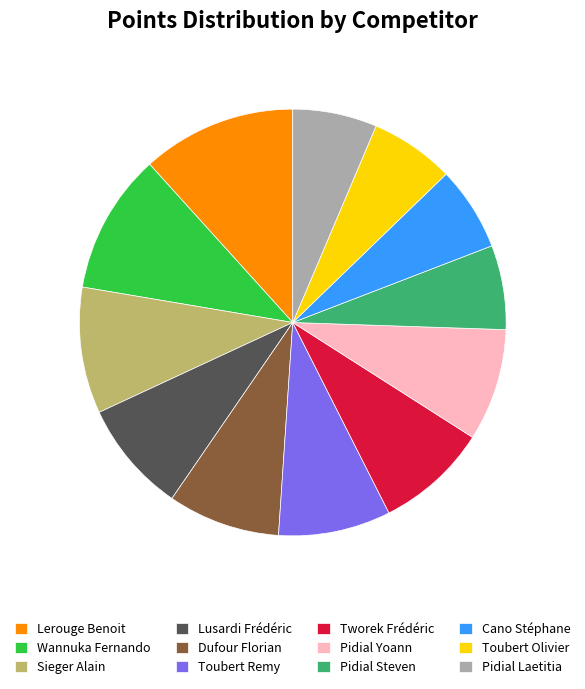

How many segments does this pie chart have?

12